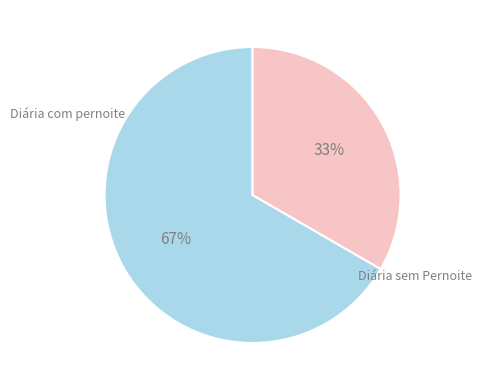

Which category has the smallest portion of the pie?

Diária sem Pernoite